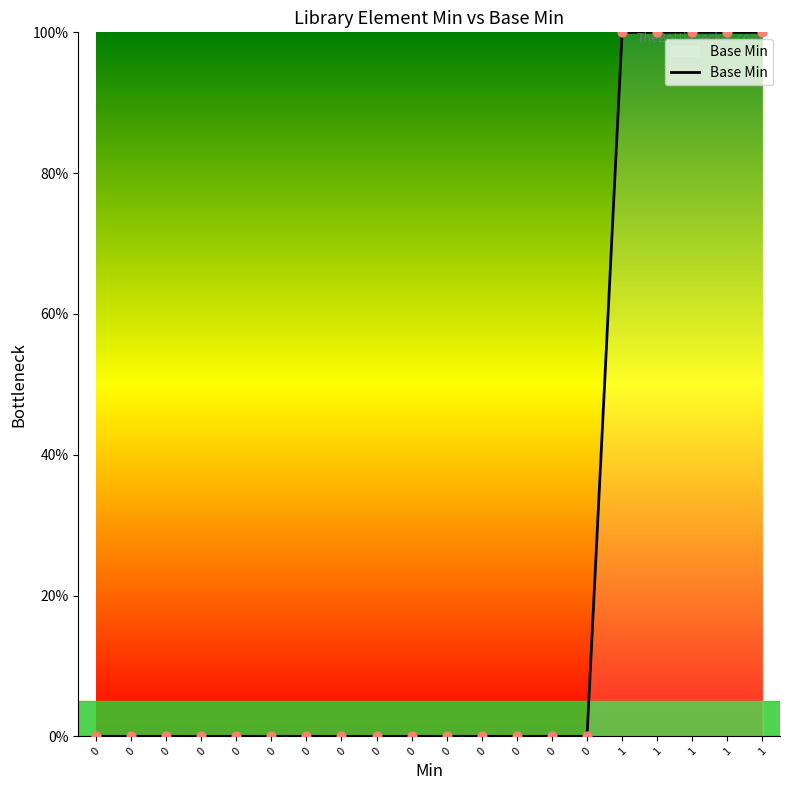

Between 1 and 0, which is larger?

1